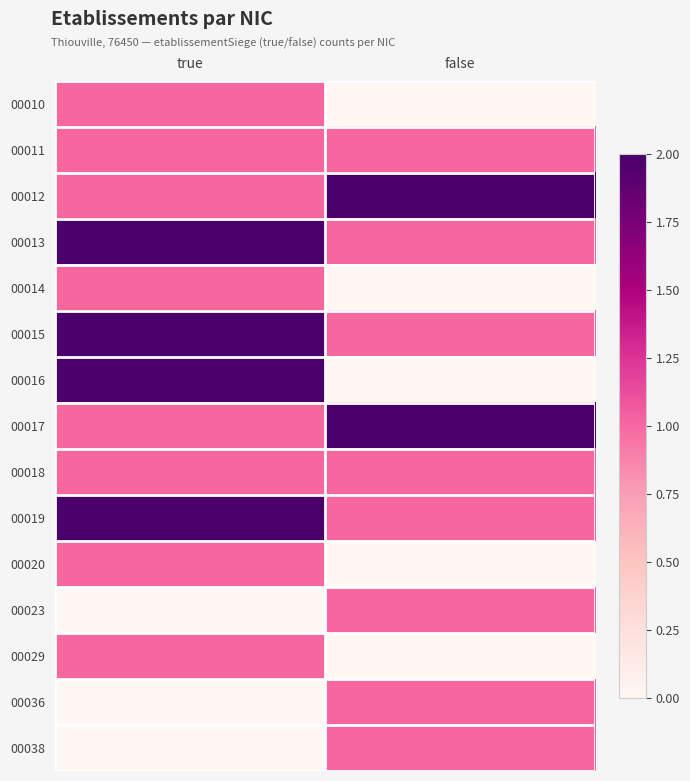

At how many categories does at least one series exceed 0?

2